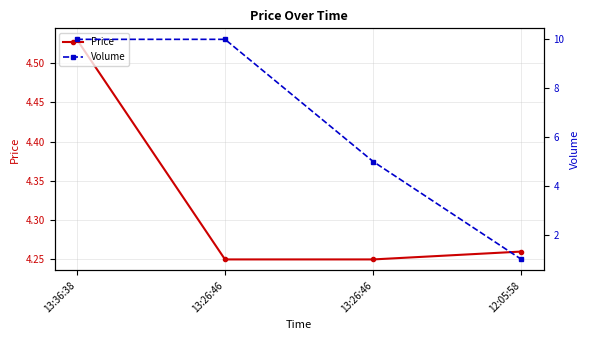

The Price series shows 6.3 at 13:36:38. True or false?

False